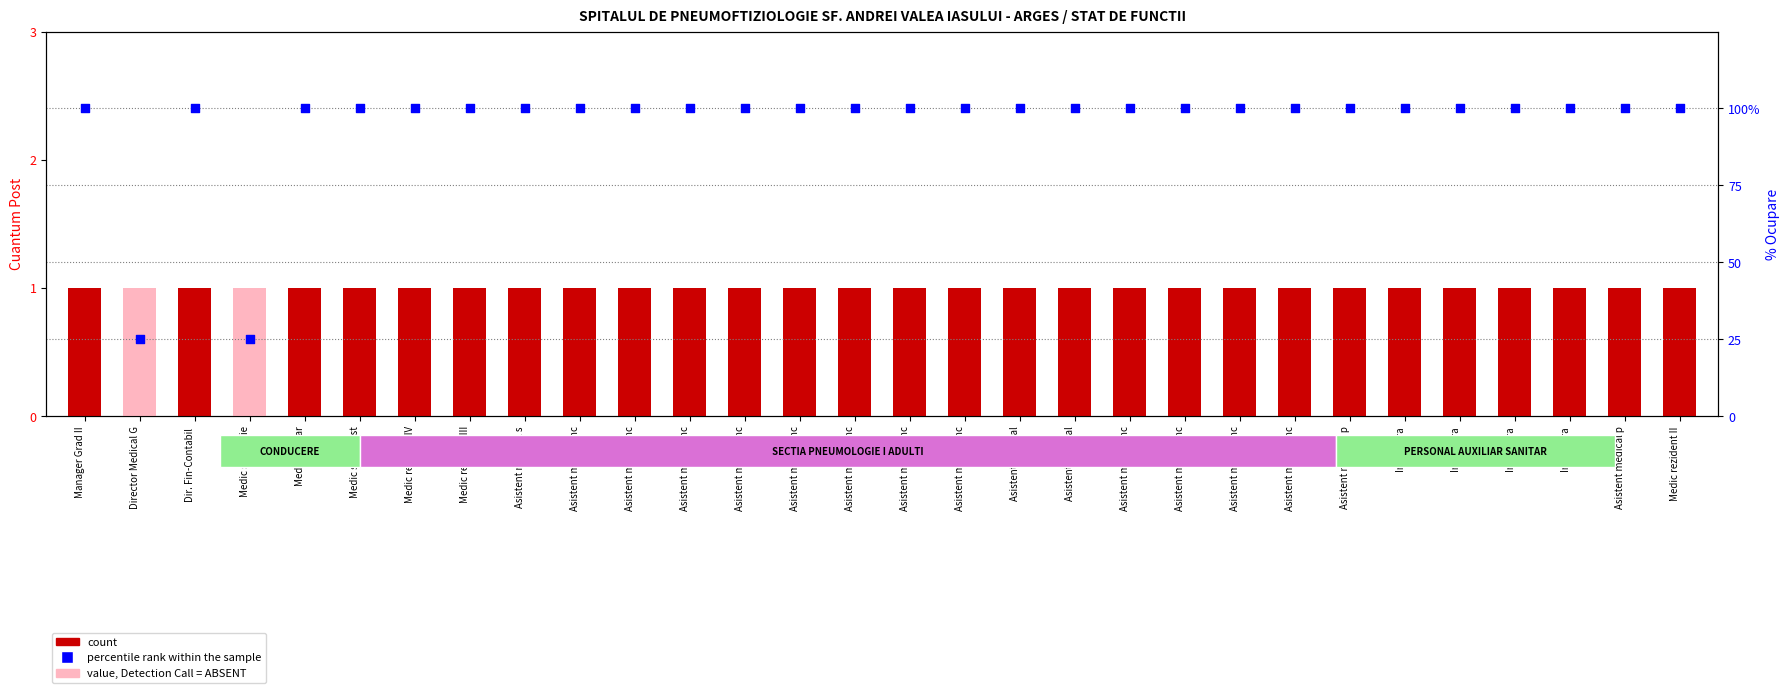

At how many categories does at least one series exceed 83?

28